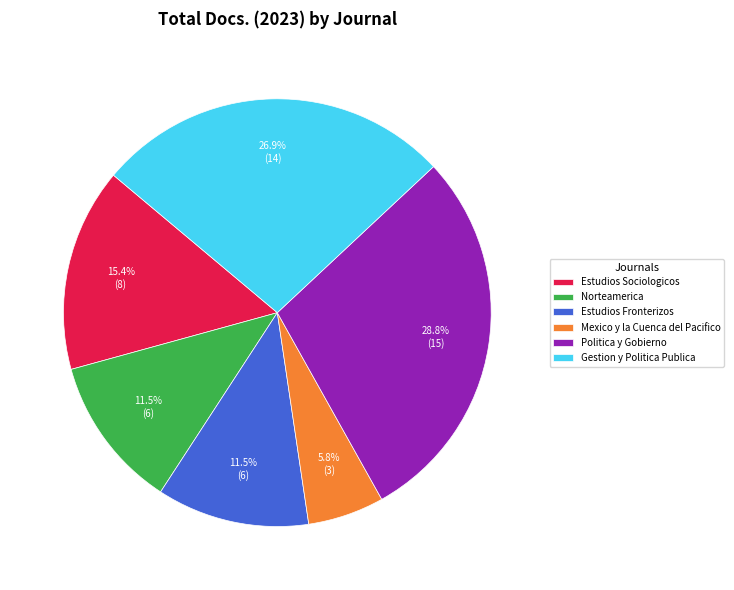

Count the number of slices in the pie.

6